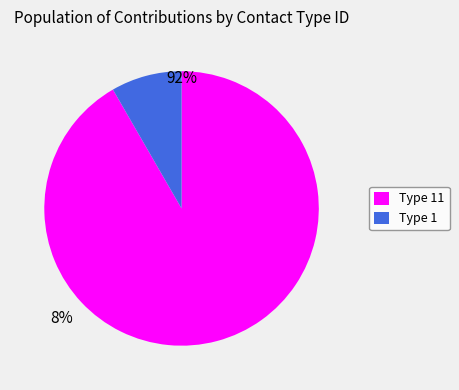

Combined, do Type 11 and Type 1 account for over 50%?

Yes